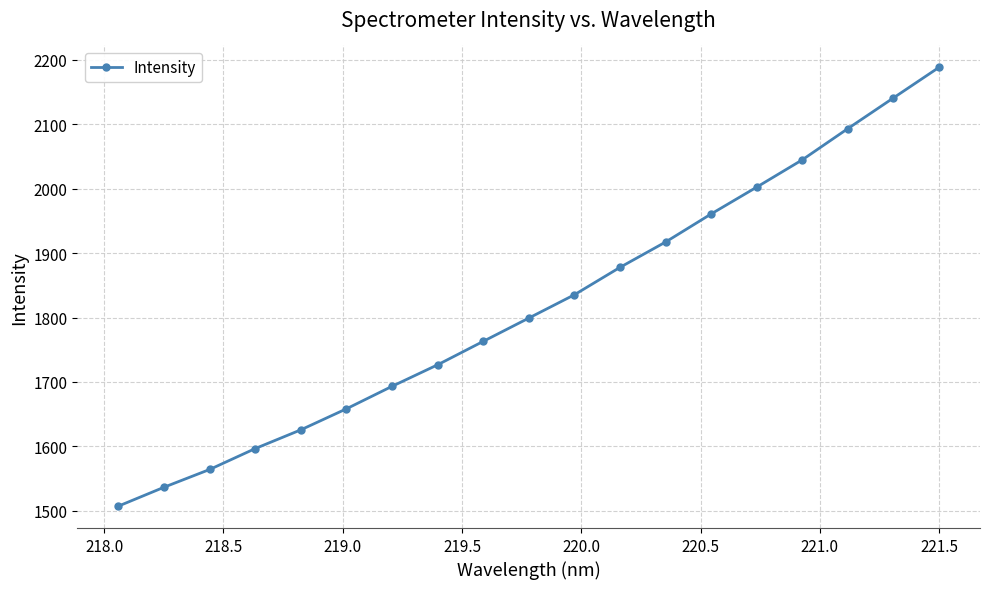

What is the minimum value shown in the chart?

1507.4